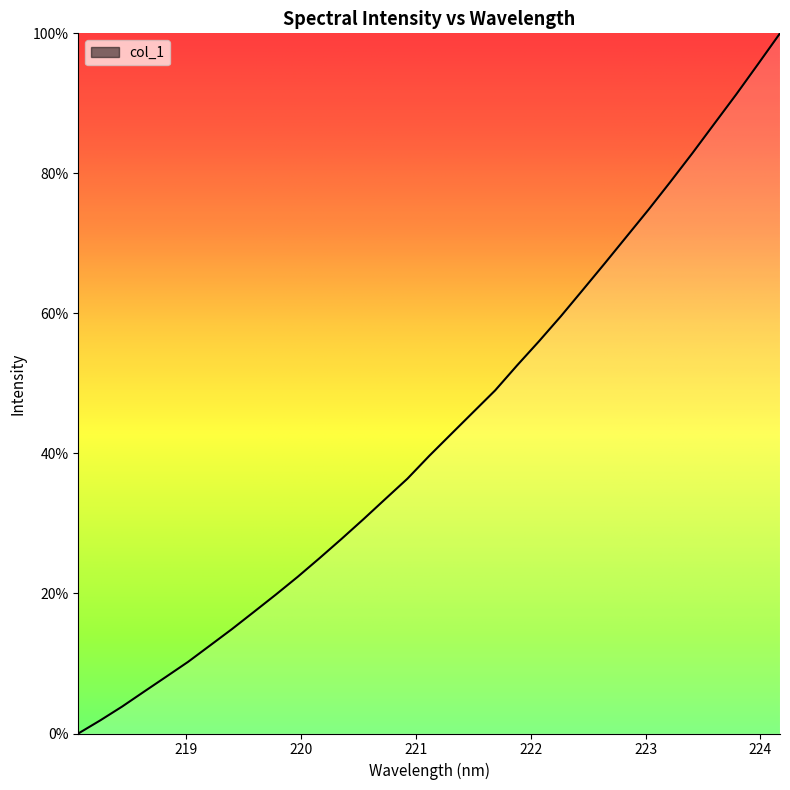

What is the difference between the maximum and minimum values?

100.0